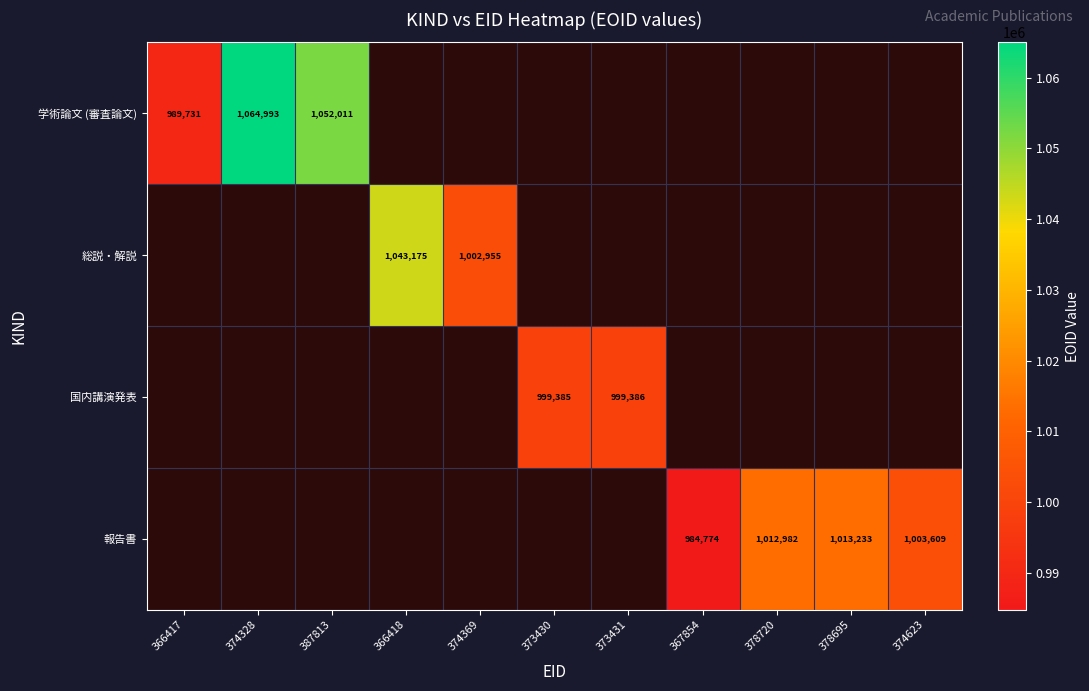

At how many categories does at least one series exceed 1047834?

2